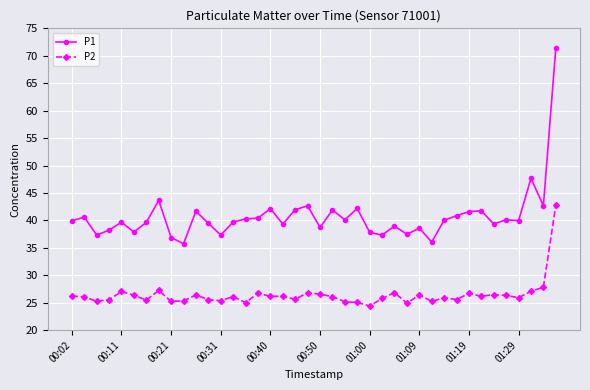

Which series has the largest total across all categories?

P1